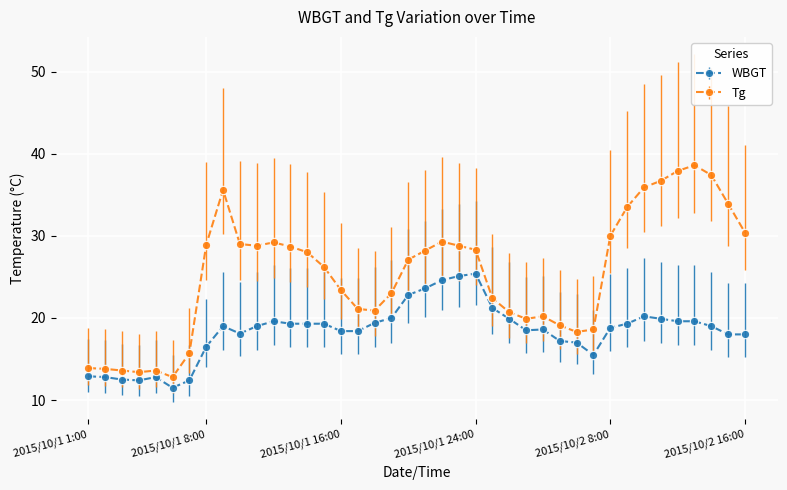

What is the difference between the maximum and minimum values in the WBGT series?

13.9